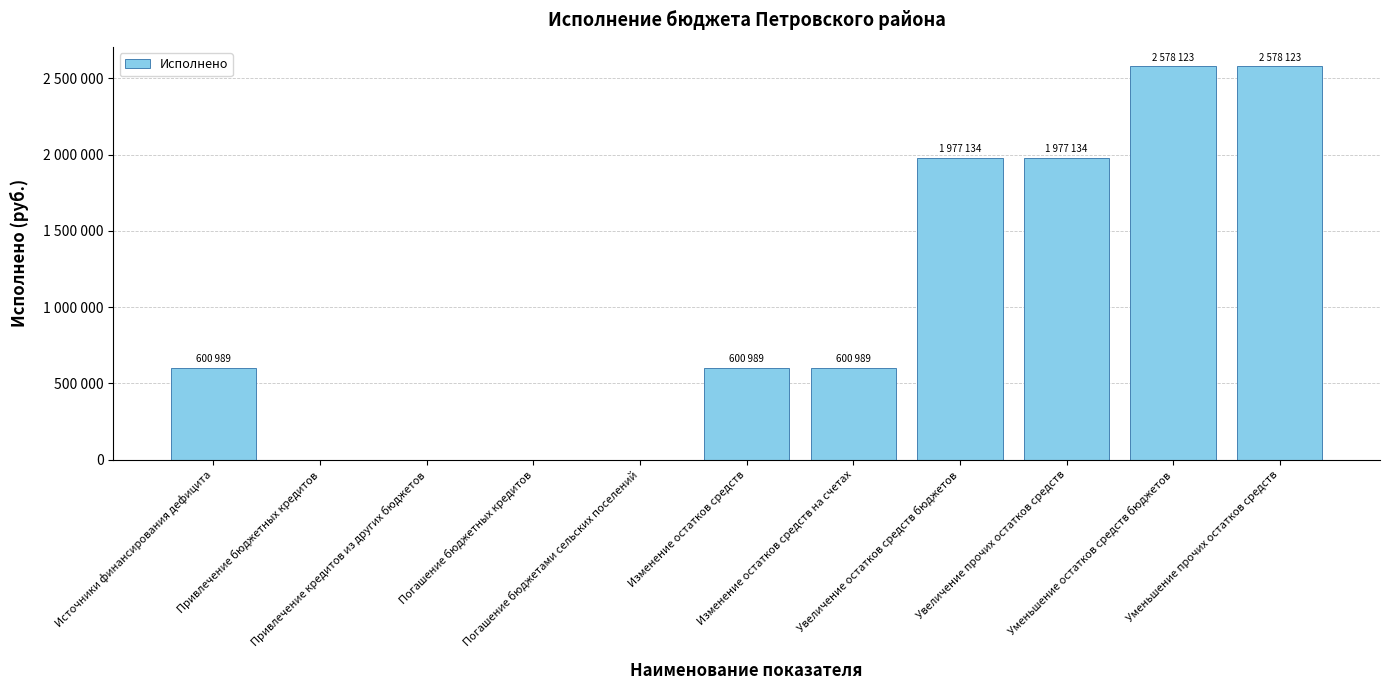

Rank the categories by value from highest to lowest.

Уменьшение остатков средств бюджетов, Уменьшение прочих остатков средств, Увеличение остатков средств бюджетов, Увеличение прочих остатков средств, Источники финансирования дефицита, Изменение остатков средств, Изменение остатков средств на счетах, Привлечение бюджетных кредитов, Привлечение кредитов из других бюджетов, Погашение бюджетных кредитов, Погашение бюджетами сельских поселений